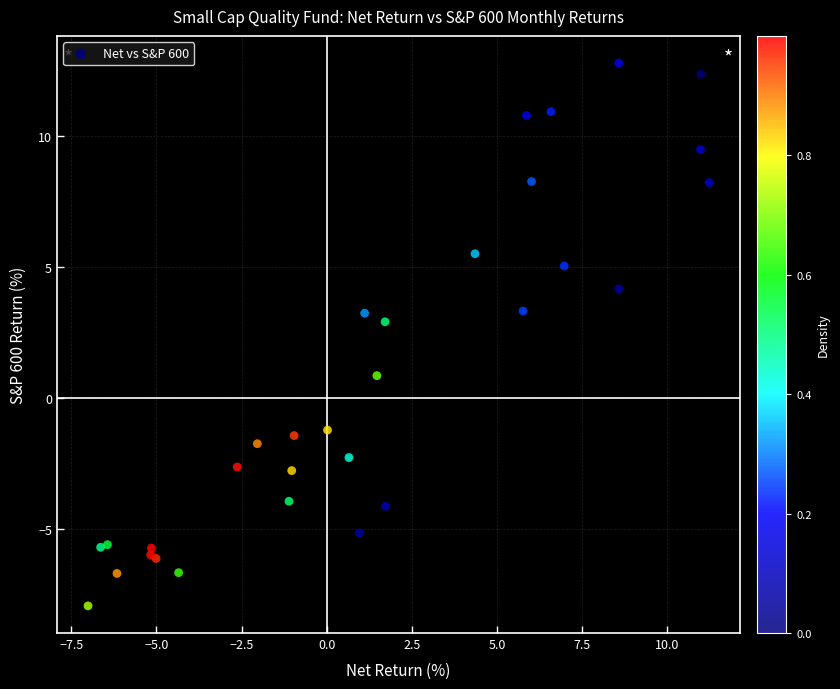

What Y value in the scatter plot is closest to 2?

2.9